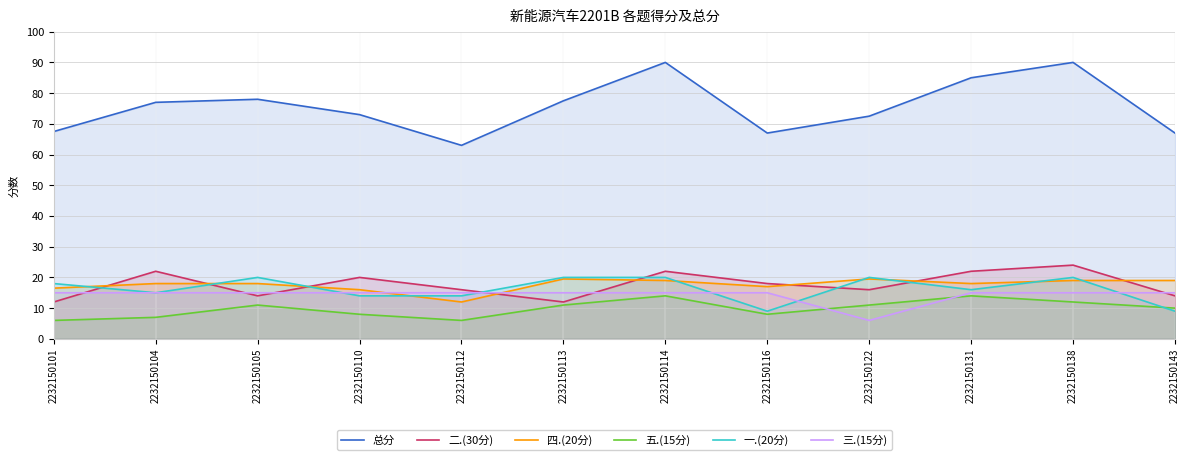

What are all the series names shown in the legend?

总分, 二.(30分), 四.(20分), 五.(15分), 一.(20分), 三.(15分)